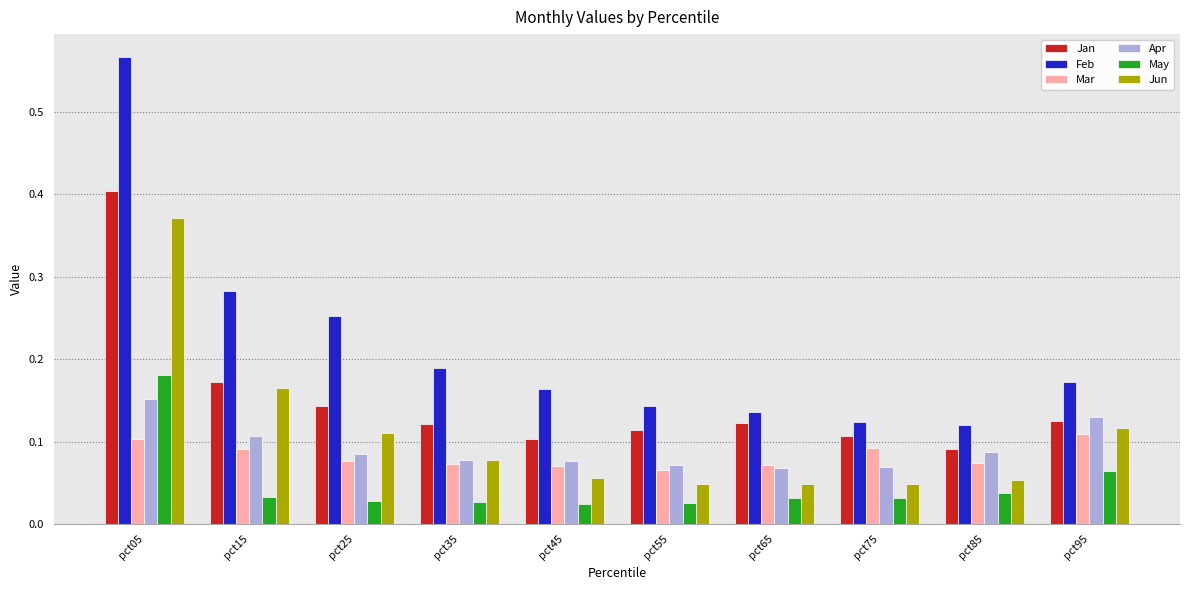

Is the value of May at pct55 greater than the value of Mar at pct55?

No